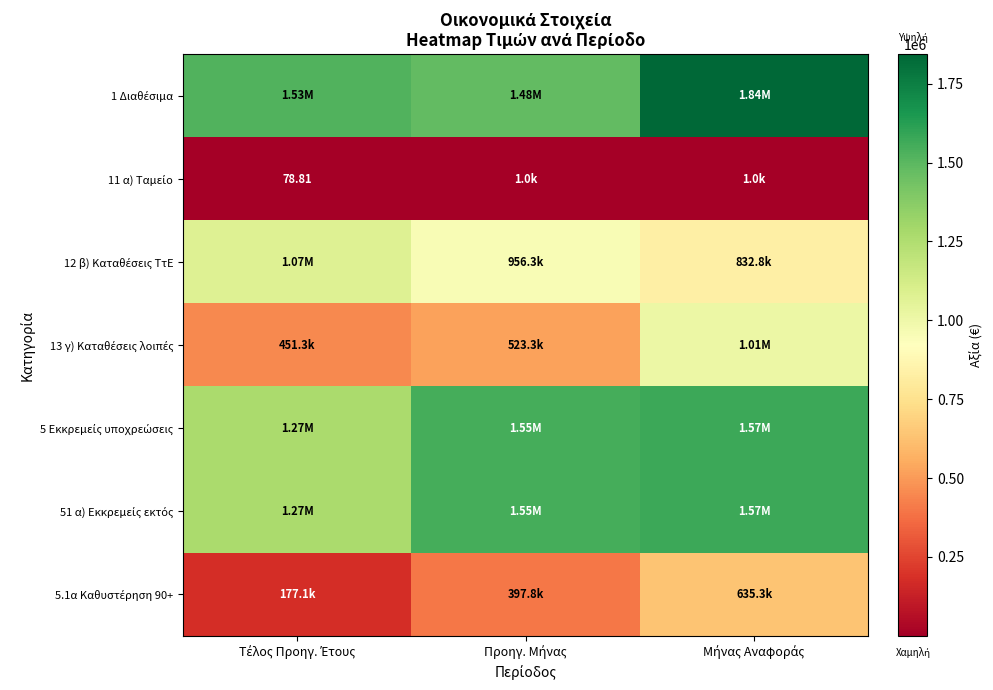

What is the maximum value shown in the chart?

1842962.1